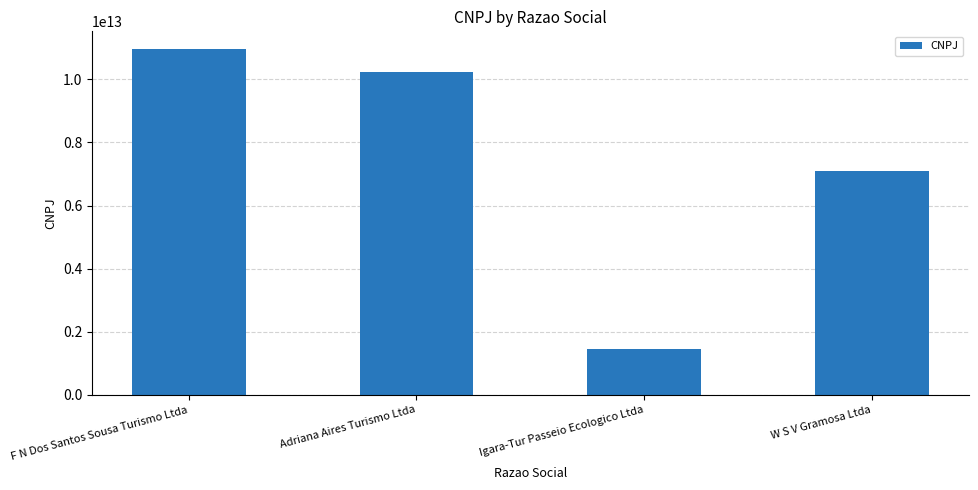

What is the label of the 1st bar from the right?

W S V Gramosa Ltda